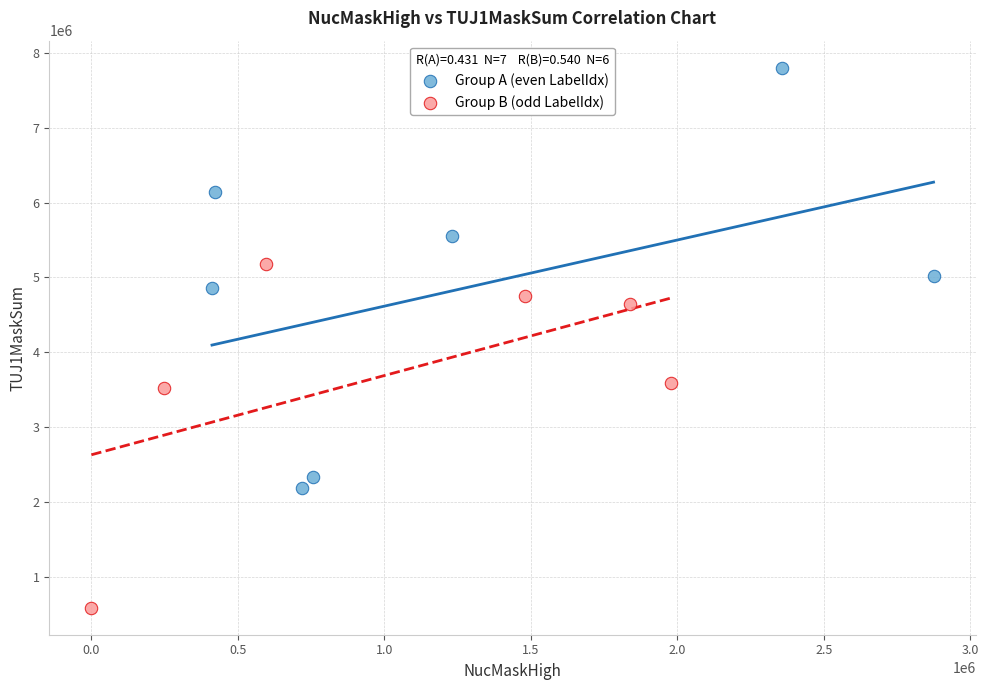

Which series contains the highest Y value?

Group A (even LabelIdx)